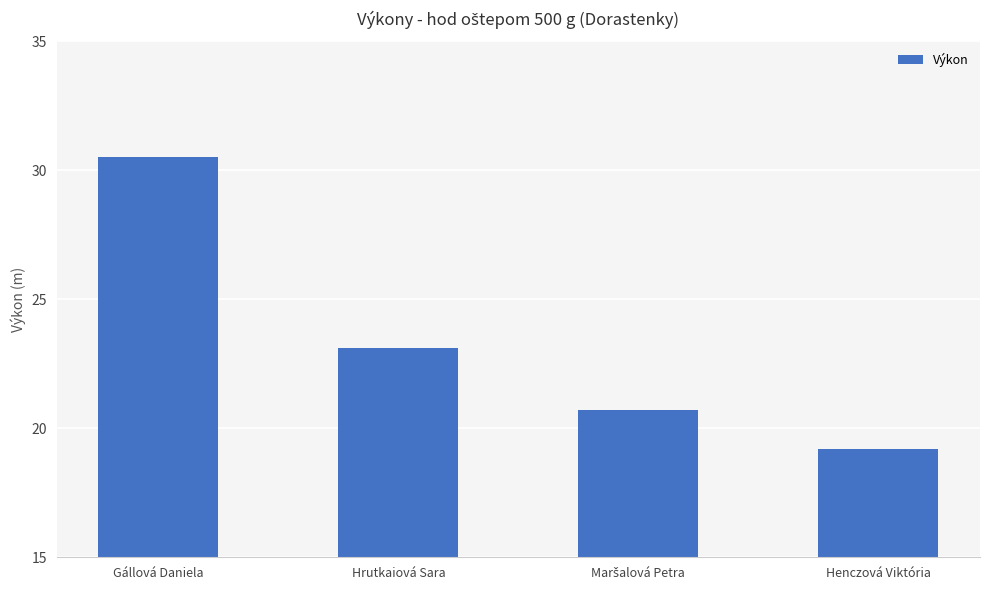

Which label corresponds to the smallest value in the chart?

Henczová Viktória